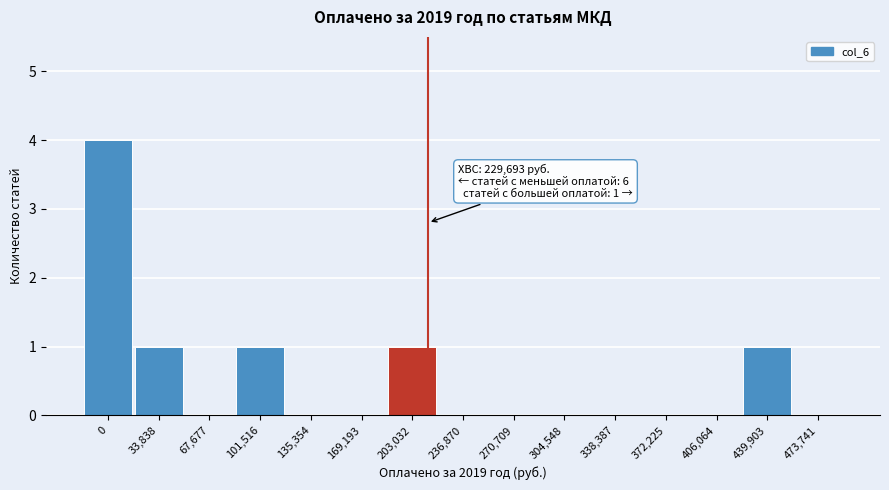

Reading left to right, what are all the values shown in this chart?

0=4	33,838=1	67,677=0	101,516=1	135,354=0	169,193=0	203,032=1	236,870=0	270,709=0	304,548=0	338,387=0	372,225=0	406,064=0	439,903=1	473,741=0